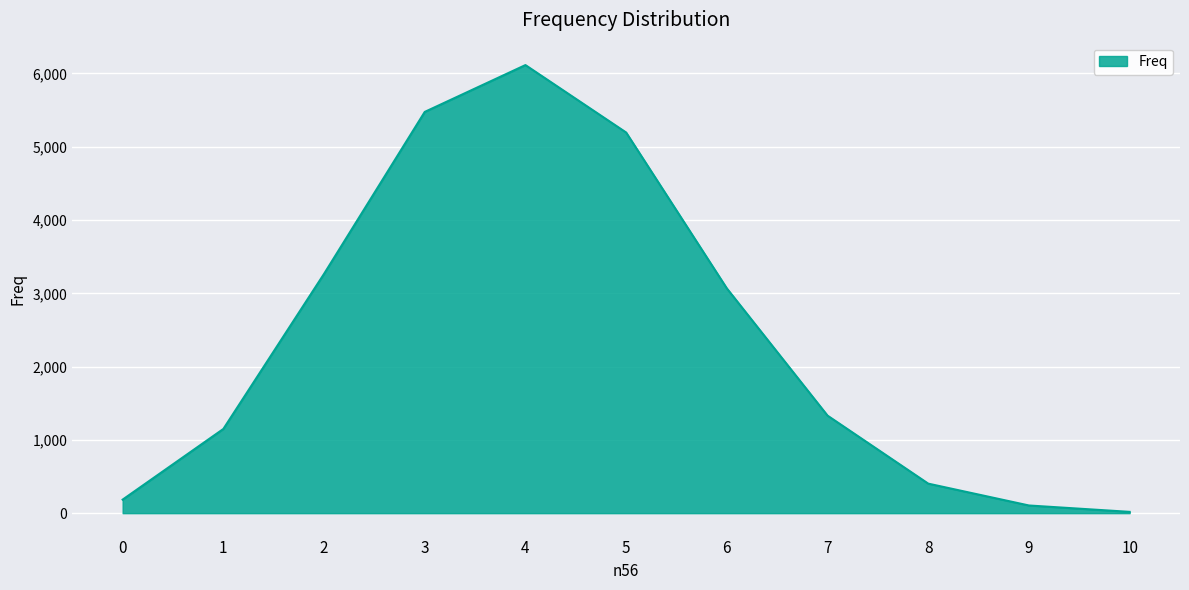

What is the sum of the values at 0 and 2?

3450